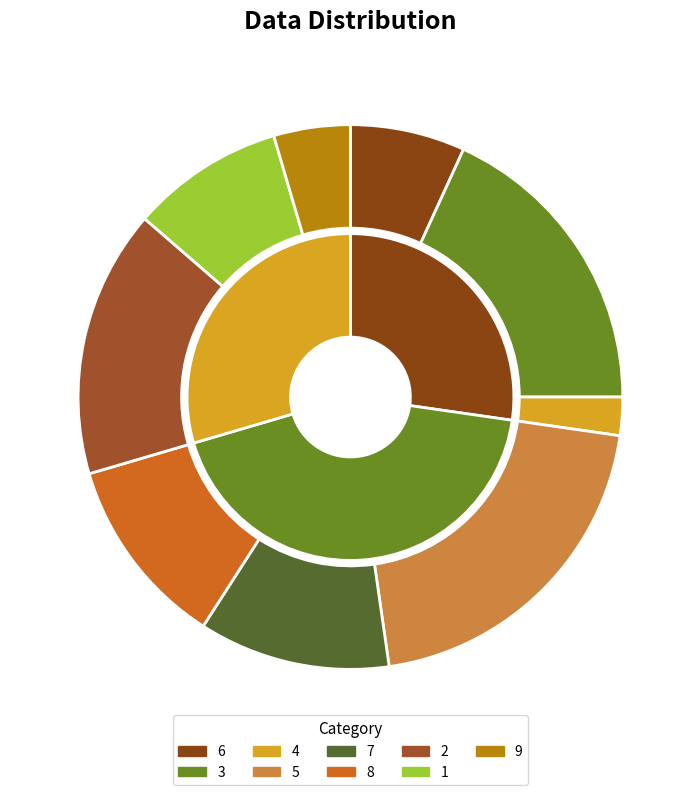

True or false: 7 accounts for 18% of the total.

False